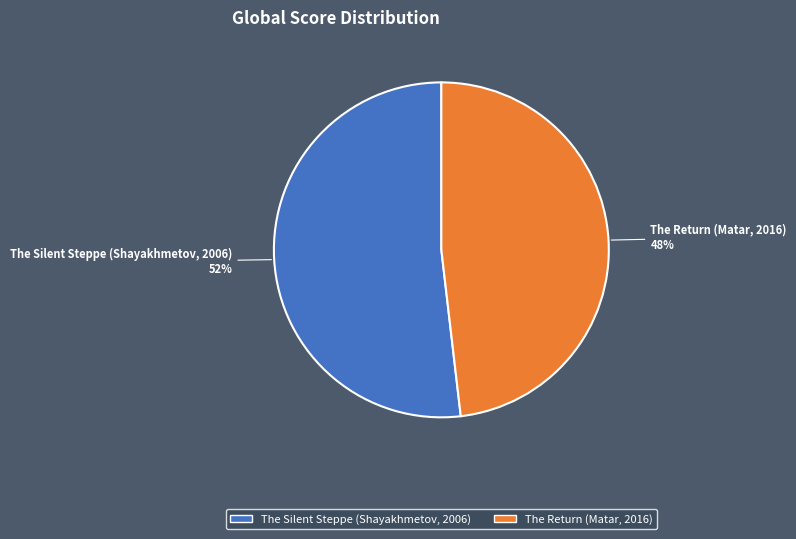

True or false: The Silent Steppe (Shayakhmetov, 2006) accounts for 63% of the total.

False